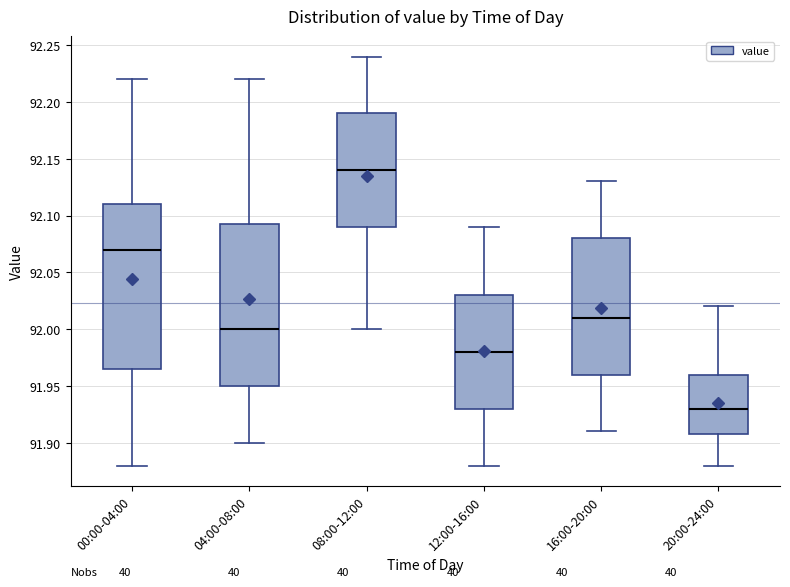

Which box's median line is the highest?

08:00-12:00